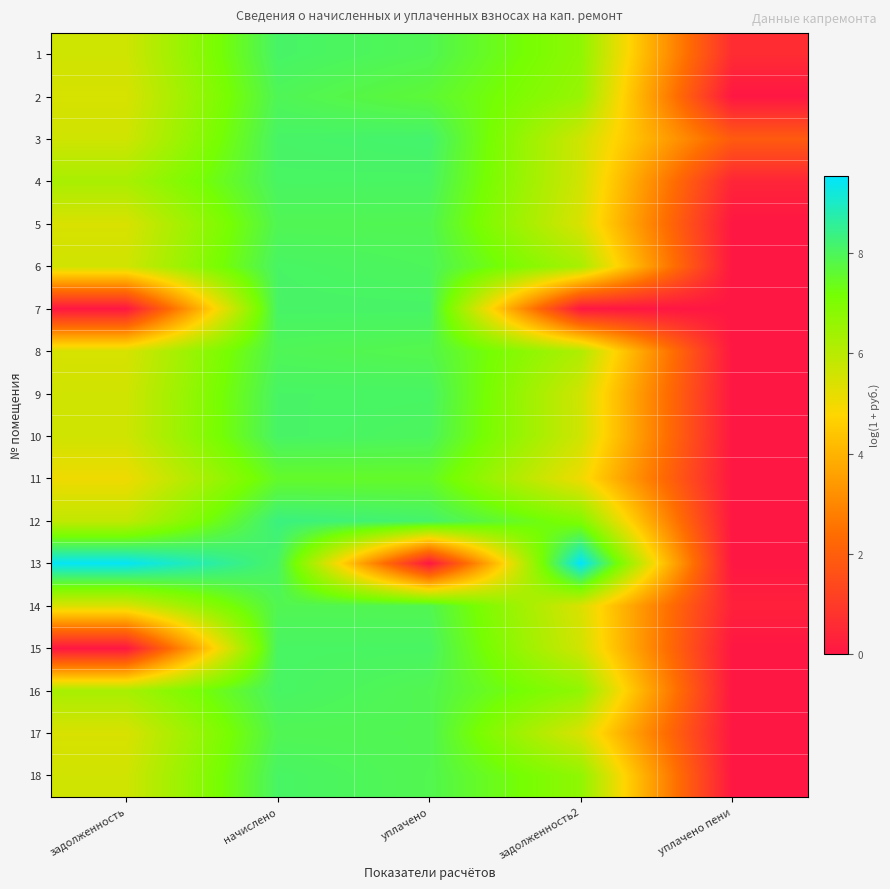

Reading left to right, extract all data points from this chart.

1: задолженность=5.6	начислено=8.1	уплачено=7.9	задолженность2=6.7	уплачено пени=0.6
2: задолженность=5.5	начислено=7.9	уплачено=7.7	задолженность2=6.6	уплачено пени=0.0
3: задолженность=5.6	начислено=8.1	уплачено=8.2	задолженность2=5.6	уплачено пени=1.9
4: задолженность=6.3	начислено=8.1	уплачено=8.1	задолженность2=5.6	уплачено пени=0.4
5: задолженность=5.4	начислено=7.9	уплачено=7.9	задолженность2=5.4	уплачено пени=0.0
6: задолженность=5.6	начислено=8.1	уплачено=8.0	задолженность2=6.3	уплачено пени=0.0
7: задолженность=0.0	начислено=8.1	уплачено=8.1	задолженность2=0.0	уплачено пени=0.0
8: задолженность=5.5	начислено=7.9	уплачено=7.8	задолженность2=6.2	уплачено пени=0.0
9: задолженность=5.6	начислено=8.1	уплачено=8.1	задолженность2=5.6	уплачено пени=0.0
10: задолженность=5.6	начислено=8.1	уплачено=8.0	задолженность2=5.6	уплачено пени=0.0
11: задолженность=5.0	начислено=7.5	уплачено=7.5	задолженность2=5.0	уплачено пени=0.0
12: задолженность=5.9	начислено=8.3	уплачено=8.1	задолженность2=7.0	уплачено пени=0.0
13: задолженность=9.5	начислено=8.1	уплачено=0.0	задолженность2=9.6	уплачено пени=0.0
14: задолженность=5.4	начислено=7.9	уплачено=7.9	задолженность2=5.4	уплачено пени=0.3
15: задолженность=0.0	начислено=8.1	уплачено=8.1	задолженность2=5.6	уплачено пени=0.0
16: задолженность=6.3	начислено=8.1	уплачено=7.9	задолженность2=6.7	уплачено пени=0.0
17: задолженность=5.4	начислено=7.9	уплачено=7.9	задолженность2=5.4	уплачено пени=0.0
18: задолженность=5.6	начислено=8.1	уплачено=7.9	задолженность2=6.7	уплачено пени=0.0